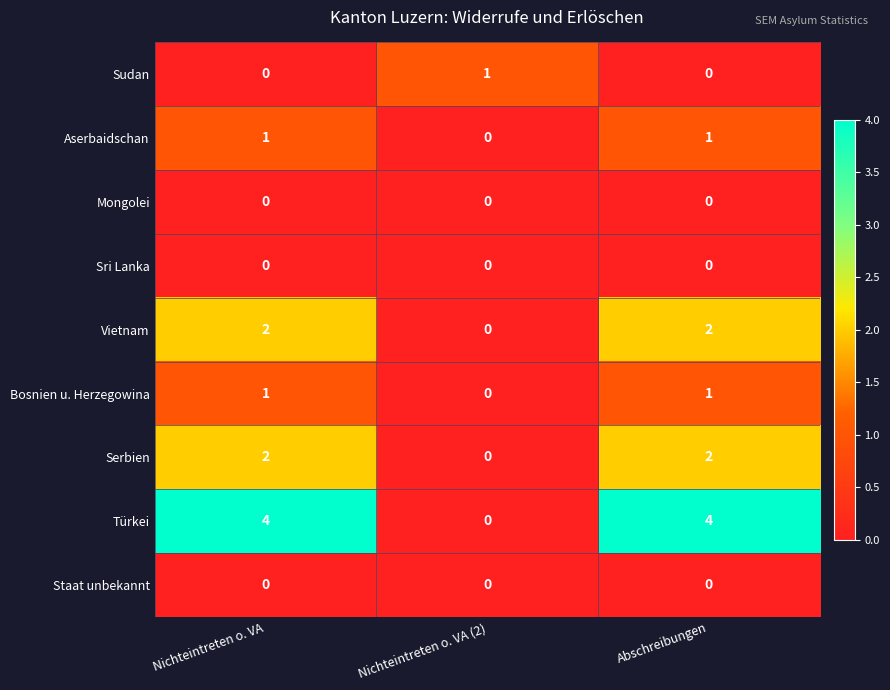

Which series has the largest total across all categories?

Türkei